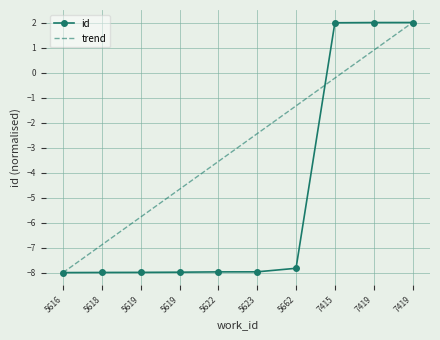

What is the approximate value of id at 5616?

-8.0